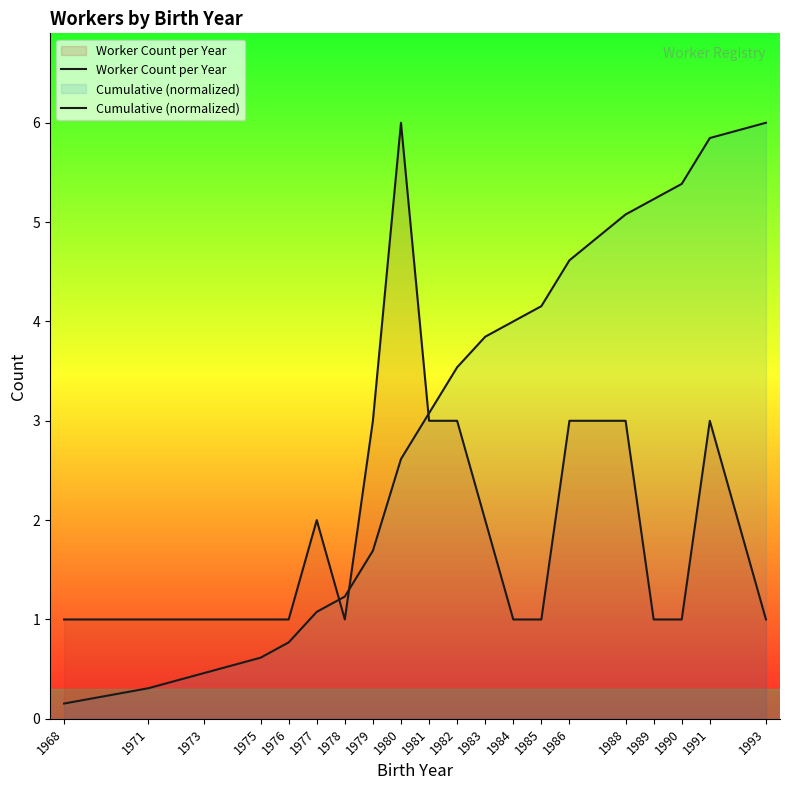

Between 1981 and 1979, which is larger?

1981